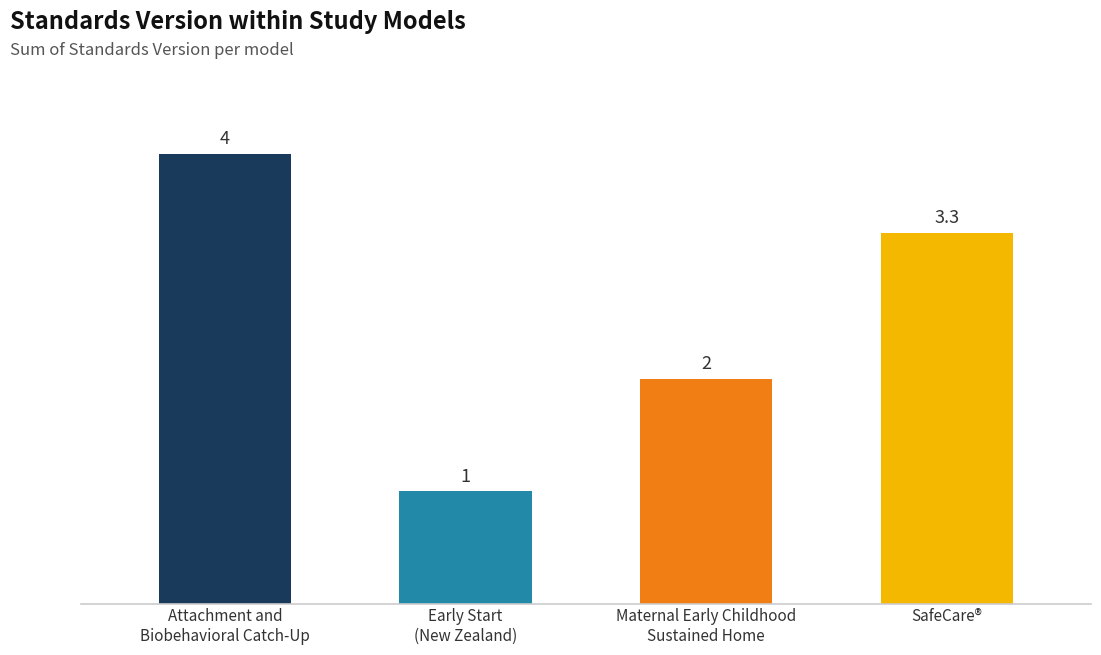

List the labels in order of value, smallest first.

Early Start
(New Zealand), Maternal Early Childhood
Sustained Home, SafeCare®, Attachment and
Biobehavioral Catch-Up